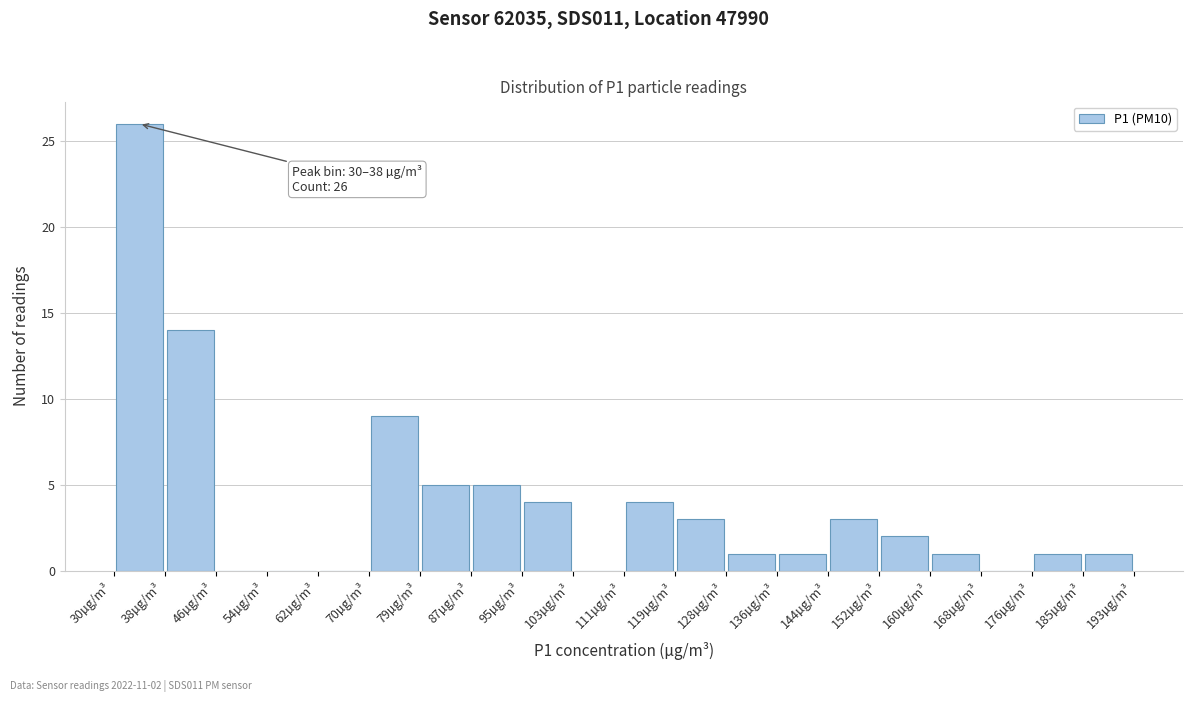

Which range on the x-axis has the tallest bar?

30 to 38